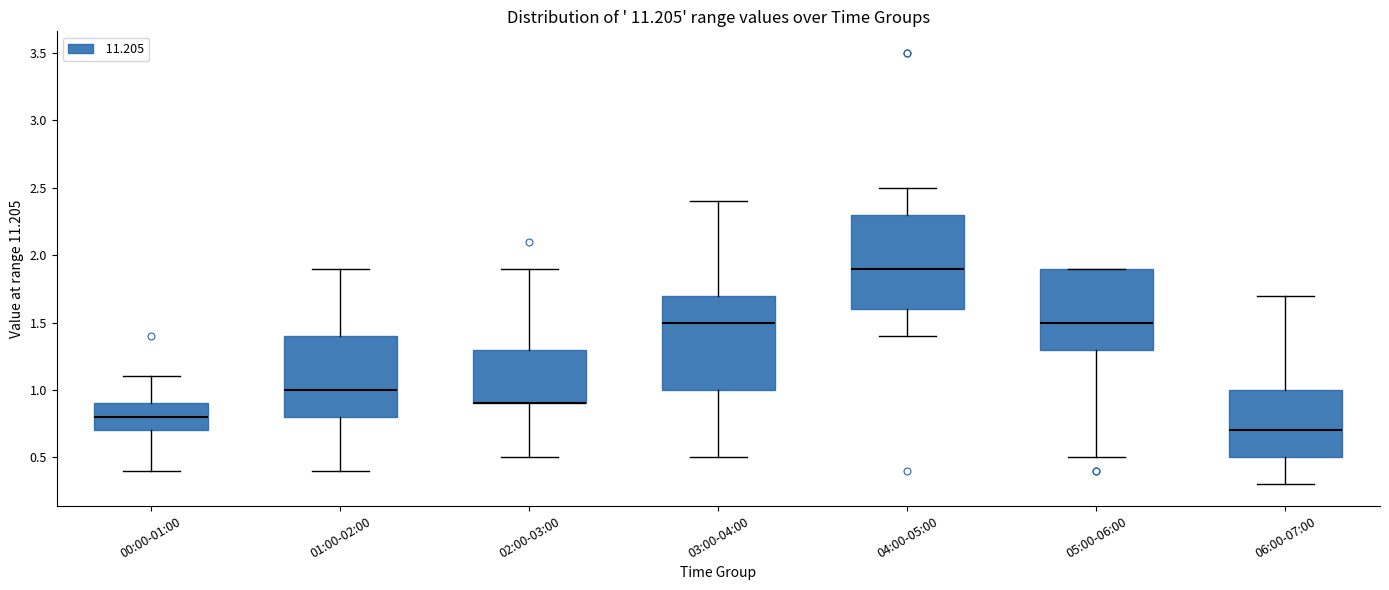

Reading left to right, transcribe this box plot: for each box, give where its median line is, the range the box spans, and where its two whiskers end, as read against the y-axis. The values are not printed on the chart, so give them approximately, as read against the axis.

00:00-01:00: median 0.8, box 0.7 to 0.9, whiskers 0.4 to 1.1
01:00-02:00: median 1.0, box 0.8 to 1.4, whiskers 0.4 to 1.9
02:00-03:00: median 0.9 (drawn on the box's lower edge), box 0.9 to 1.3, whiskers 0.5 to 1.9
03:00-04:00: median 1.5, box 1.0 to 1.7, whiskers 0.5 to 2.4
04:00-05:00: median 1.9, box 1.6 to 2.3, whiskers 1.4 to 2.5
05:00-06:00: median 1.5, box 1.3 to 1.9, whiskers 0.5 to 1.9
06:00-07:00: median 0.7, box 0.5 to 1.0, whiskers 0.3 to 1.7